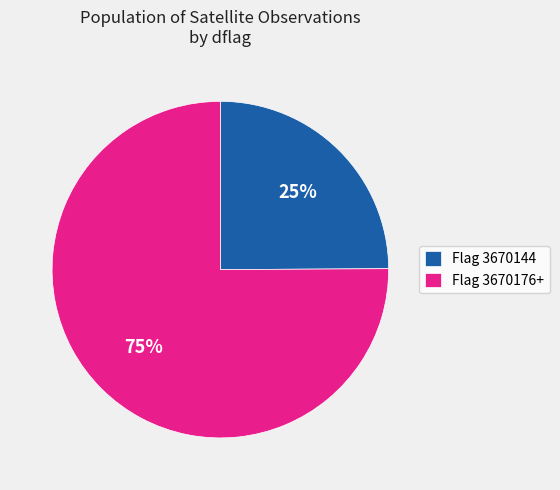

Is the sum of Flag 3670176+ and Flag 3670144 greater than half?

Yes